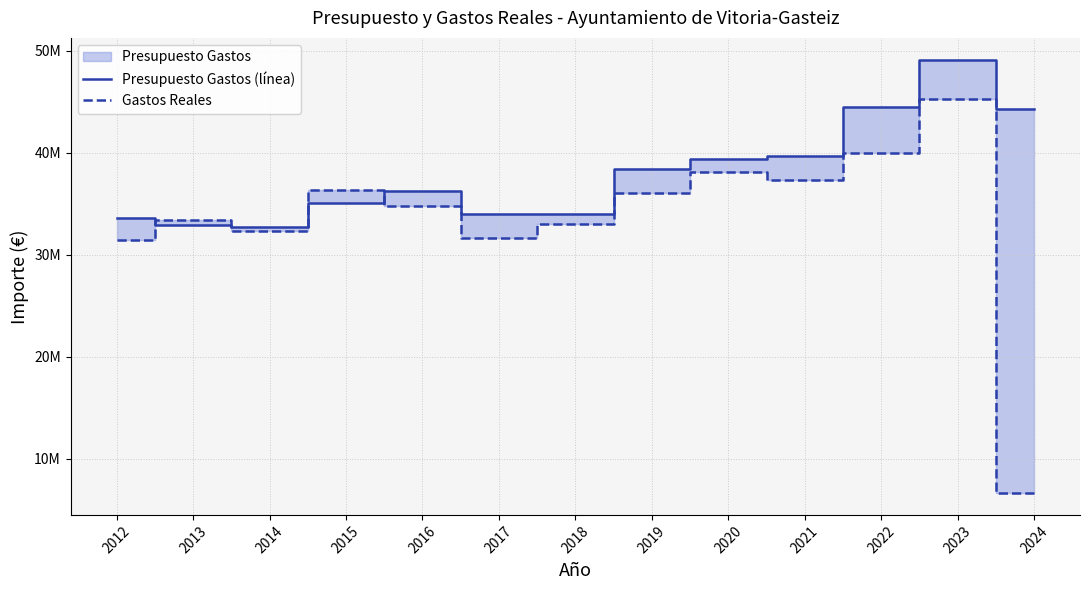

Does the chart display data point markers on the line(s)?

No